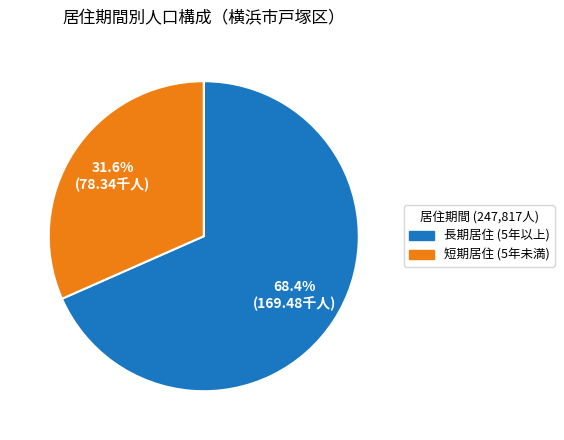

Is there a majority slice in this chart?

Yes